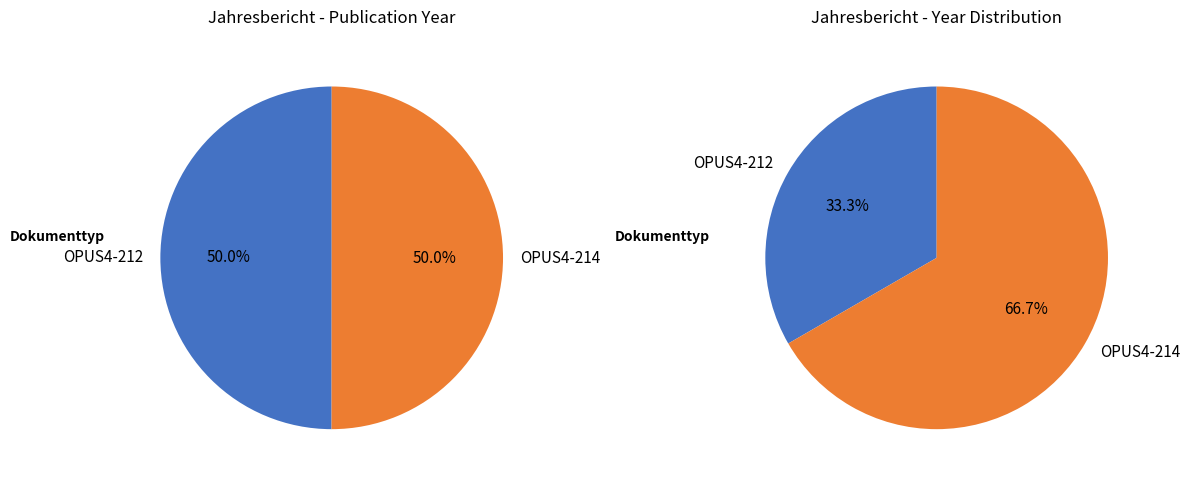

Is OPUS4-212 the majority of the pie?

No